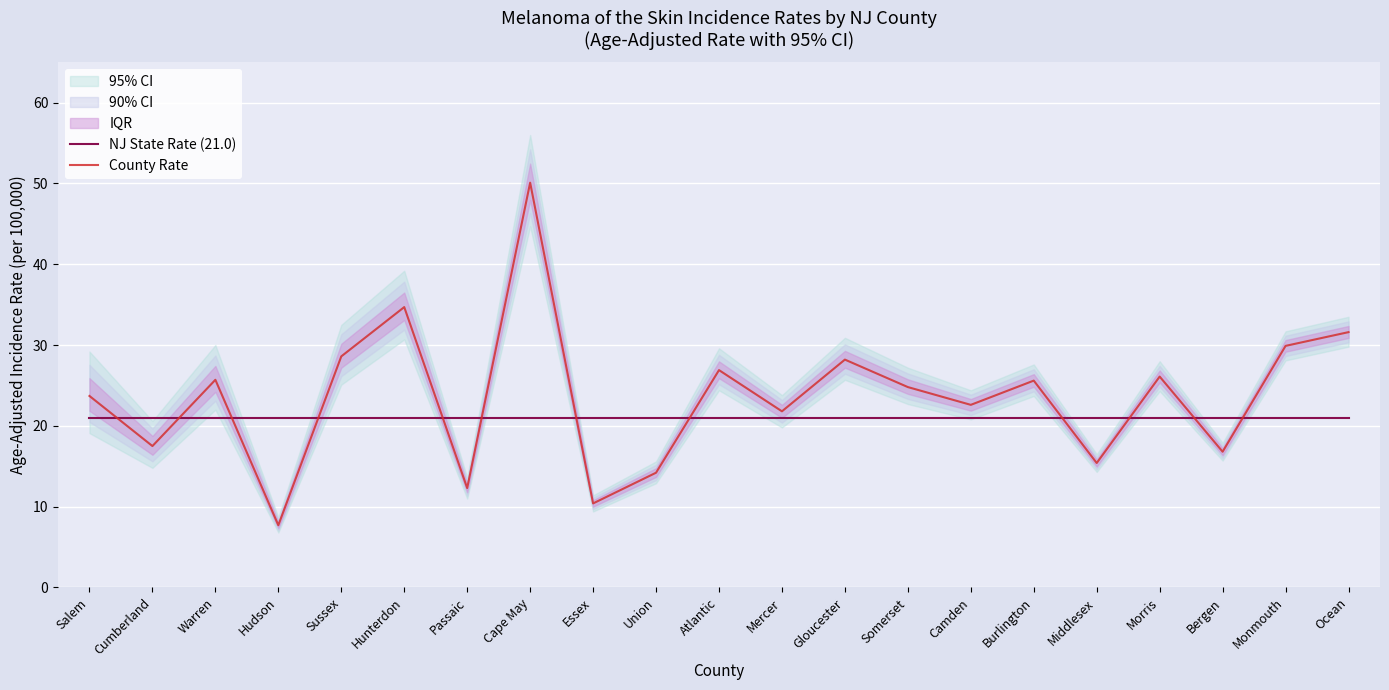

What is the sum of the NJ State Rate (21.0) values at Ocean and Camden?

42.0